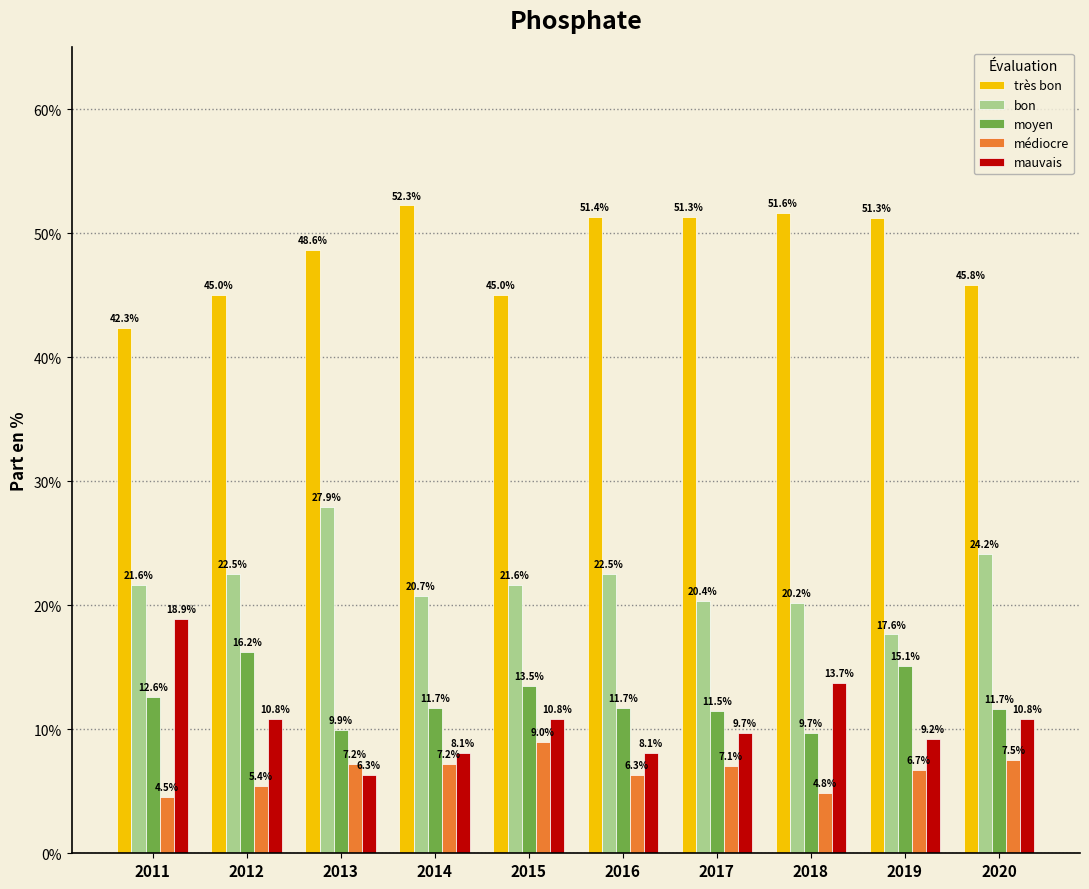

Reading left to right, list all the values displayed in this chart.

très bon: 42.3	45.0	48.6	52.3	45.0	51.4	51.3	51.6	51.3	45.8
bon: 21.6	22.5	27.9	20.7	21.6	22.5	20.4	20.2	17.6	24.2
moyen: 12.6	16.2	9.9	11.7	13.5	11.7	11.5	9.7	15.1	11.7
médiocre: 4.5	5.4	7.2	7.2	9.0	6.3	7.1	4.8	6.7	7.5
mauvais: 18.9	10.8	6.3	8.1	10.8	8.1	9.7	13.7	9.2	10.8